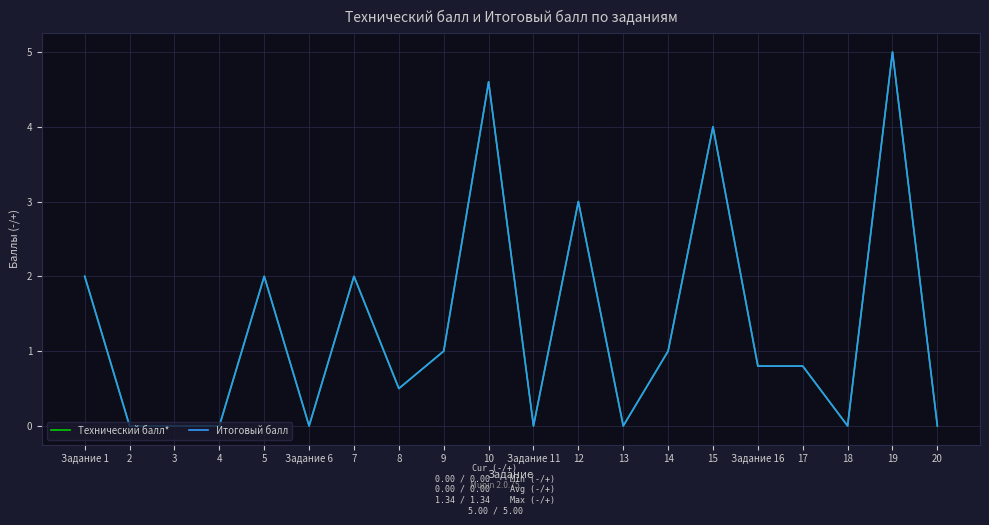

Reading left to right, extract all data points from this chart.

Технический балл*: 2.0	0.0	0.0	0.0	2.0	0.0	2.0	0.5	1.0	4.6	0.0	3.0	0.0	1.0	4.0	0.8	0.8	0.0	5.0	0.0
Итоговый балл: 2.0	0.0	0.0	0.0	2.0	0.0	2.0	0.5	1.0	4.6	0.0	3.0	0.0	1.0	4.0	0.8	0.8	0.0	5.0	0.0